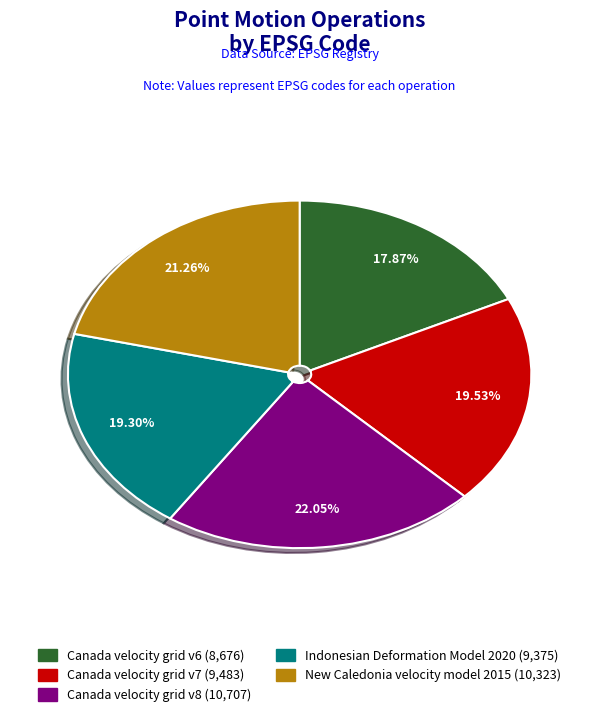

Approximately how many times larger is the value at Canada velocity grid v7 compared to New Caledonia velocity model 2015?

0.9